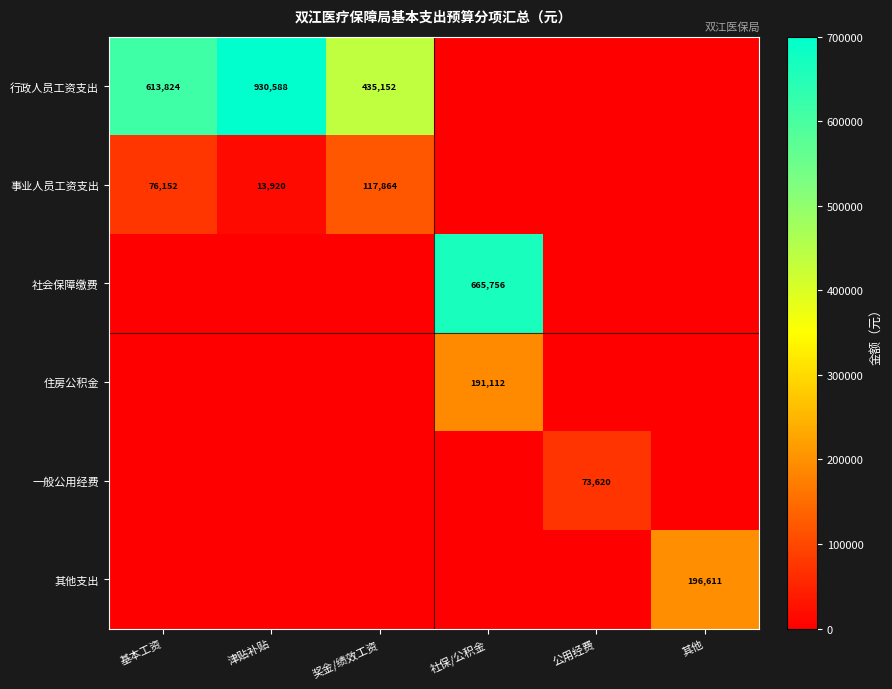

What is the greatest value displayed?

930588.0